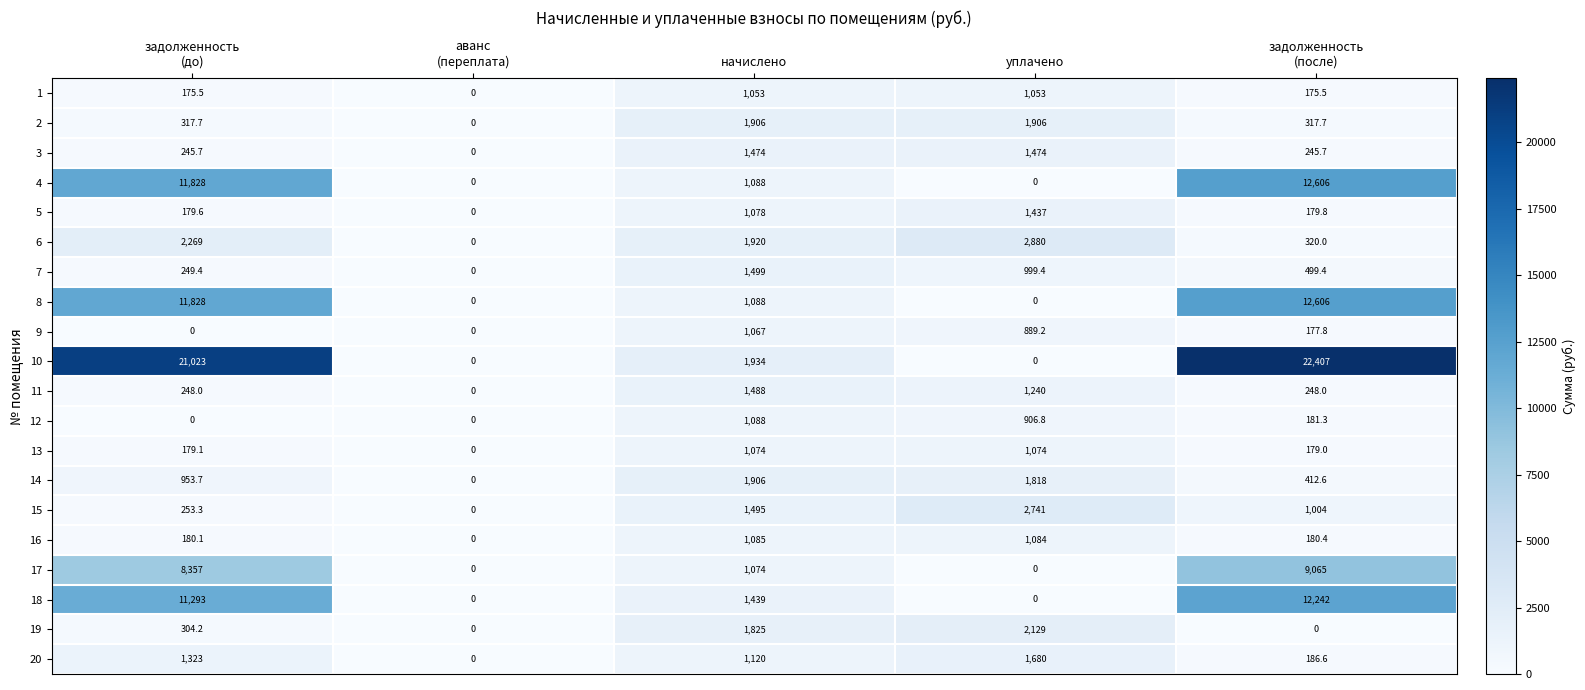

Which label corresponds to the largest value in the chart?

задолженность
(после)